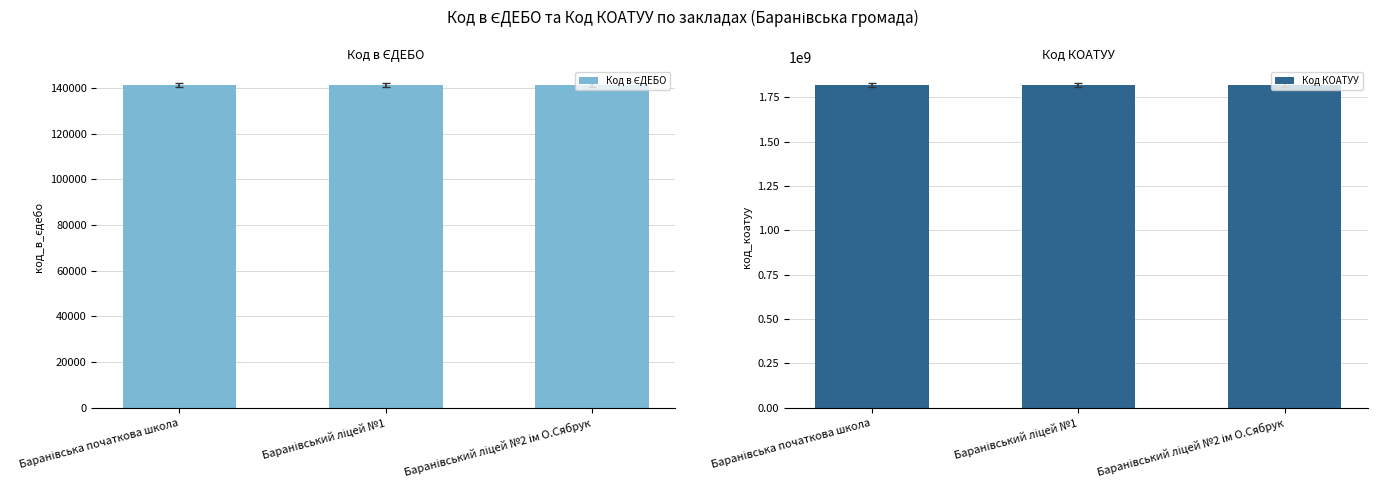

Reading left to right, list all the values displayed in this chart.

Код в ЄДЕБО: Баранівська початкова школа=141366	Баранівський ліцей №1=141365	Баранівський ліцей №2 ім О.Сябрук=141358
Код КОАТУУ: Баранівська початкова школа=1820610100	Баранівський ліцей №1=1820610100	Баранівський ліцей №2 ім О.Сябрук=1820610100